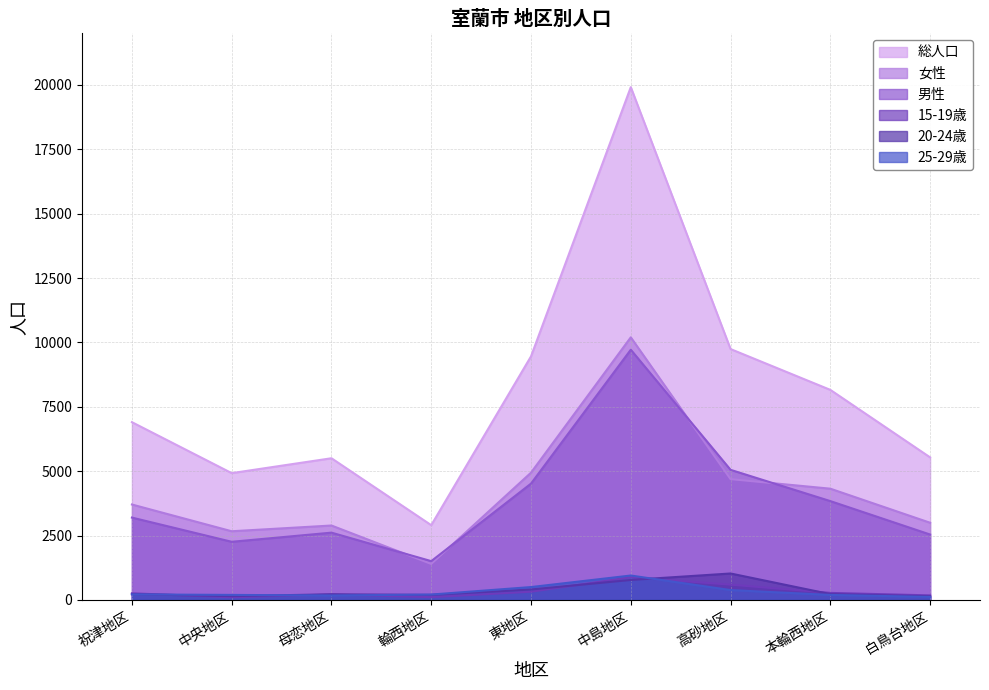

What is the spread (max minus min) of values at 中央地区?

4820